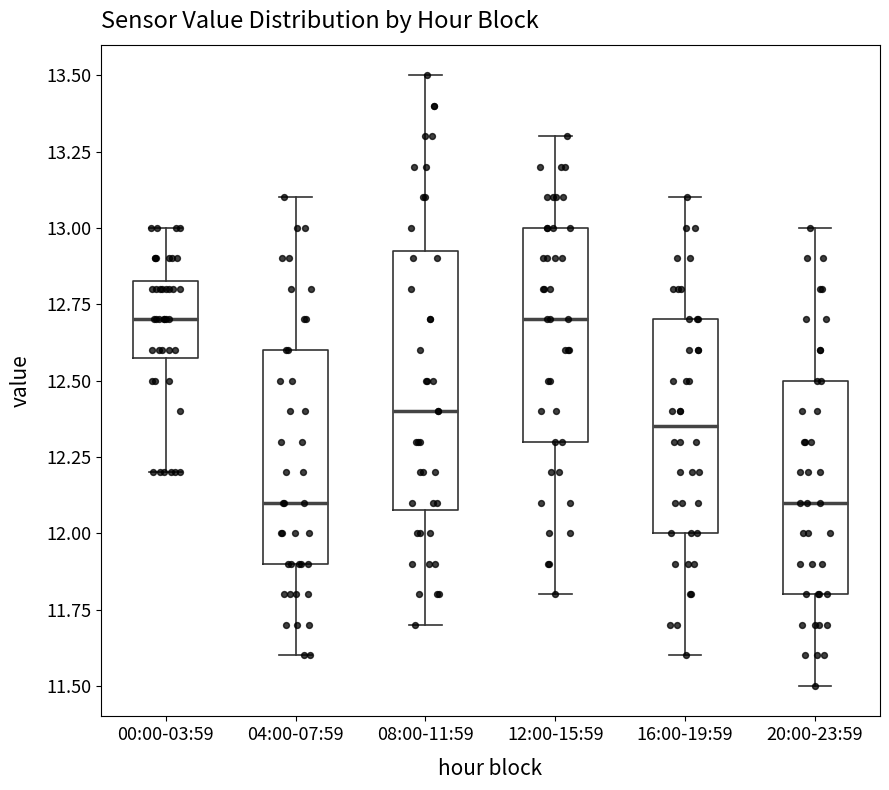

Where does the lower whisker of the box for 00:00-03:59 end on the y-axis? The values are not printed on the chart, so give them approximately, as read against the axis.

12.20